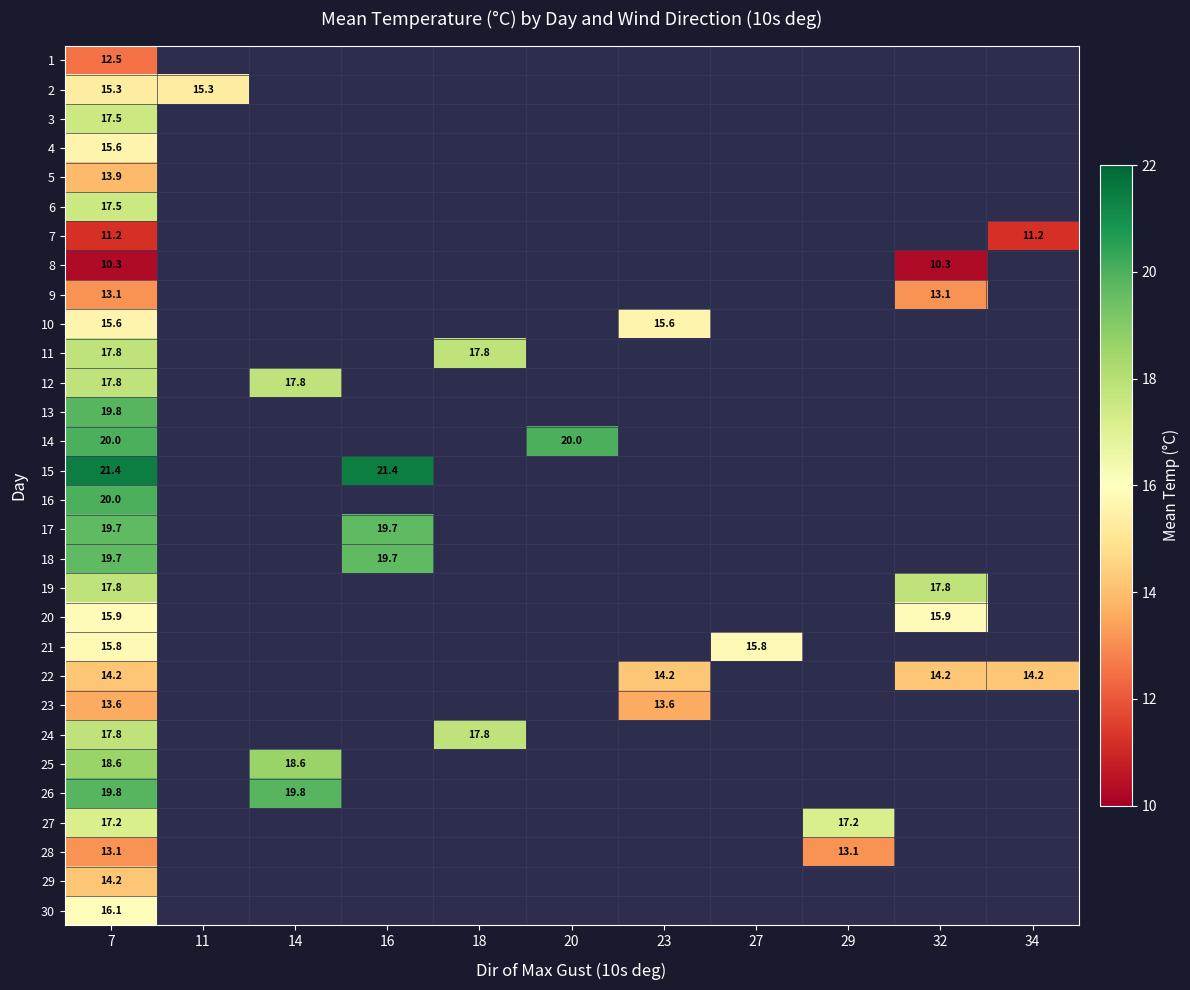

True or false: 27 has a value of 17.2 at 7.

True